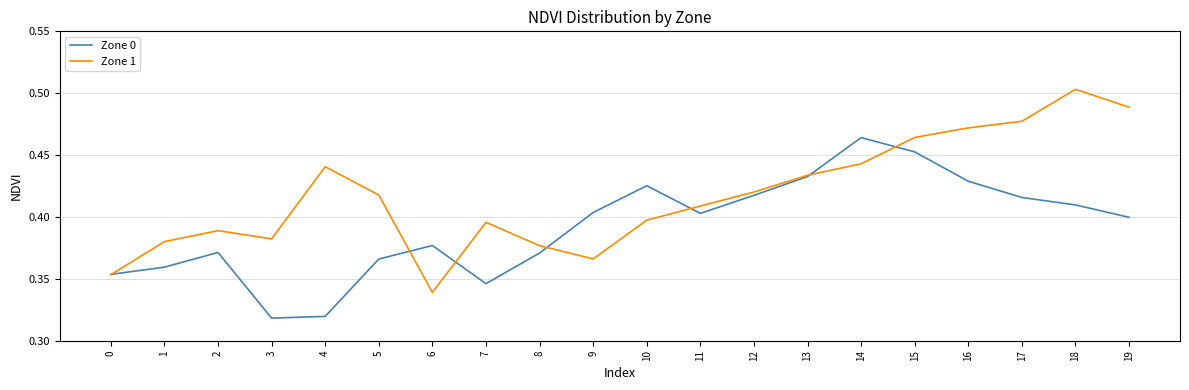

Which series has the largest total across all categories?

Zone 1